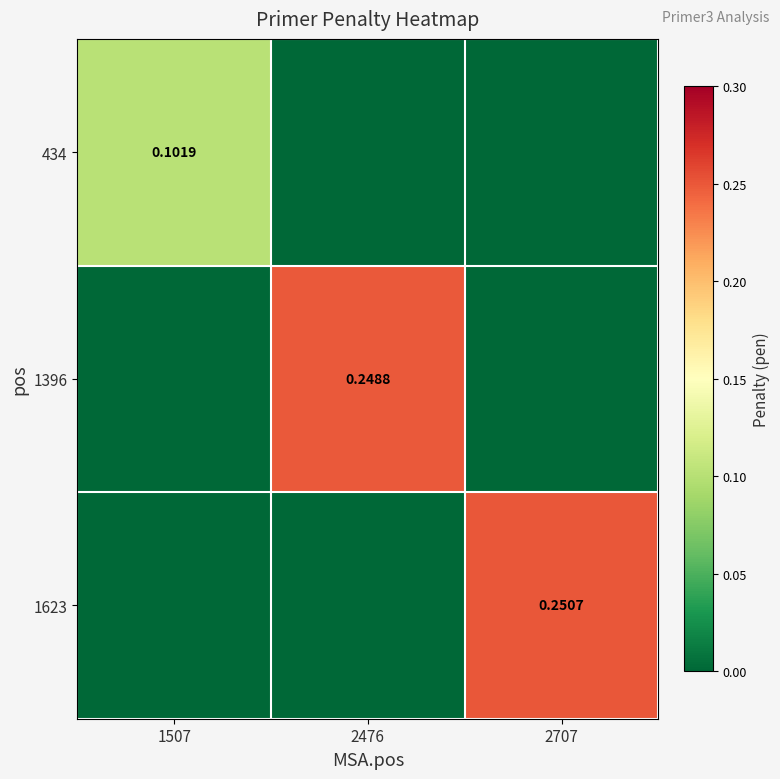

Is the value of 1623 at 2707 greater than the value of 434 at 1507?

Yes